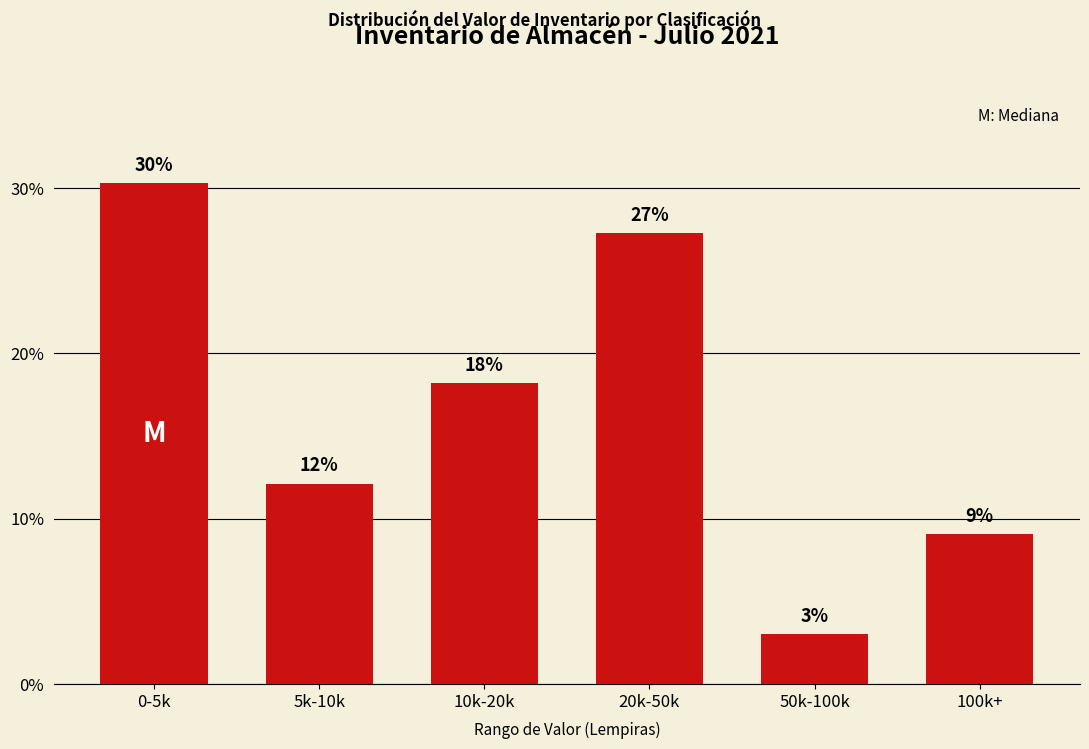

How many bars are there in total?

6